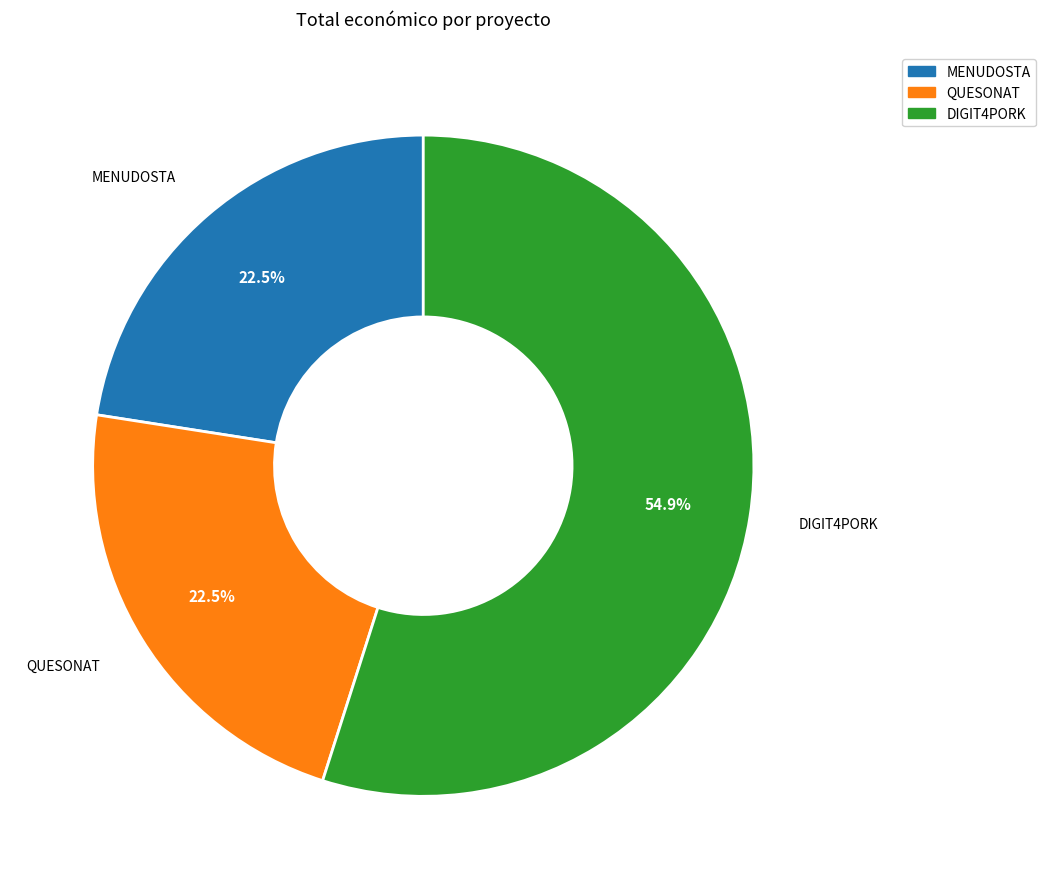

Is there a majority slice in this chart?

Yes